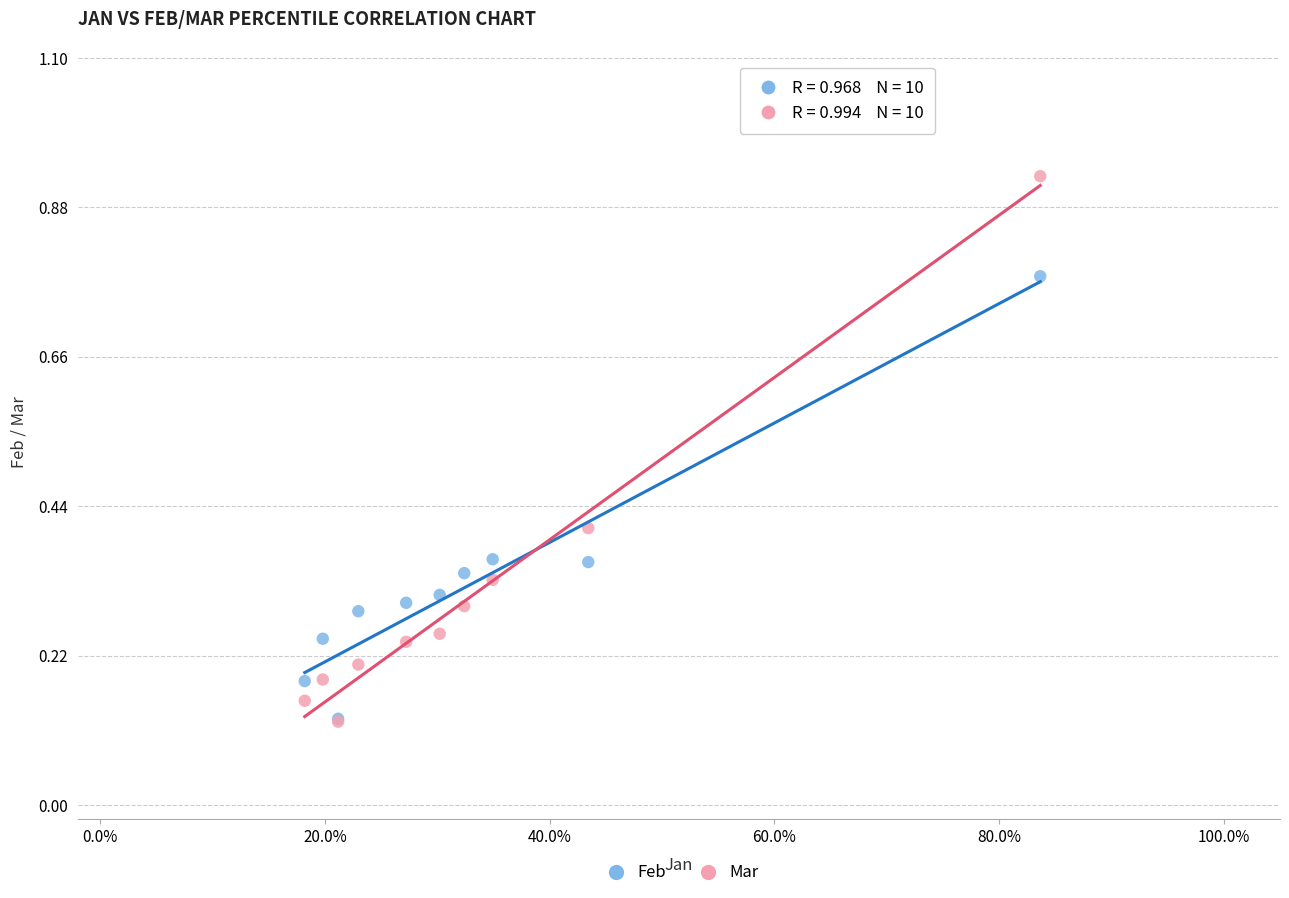

Which series reaches the maximum Y coordinate?

Mar